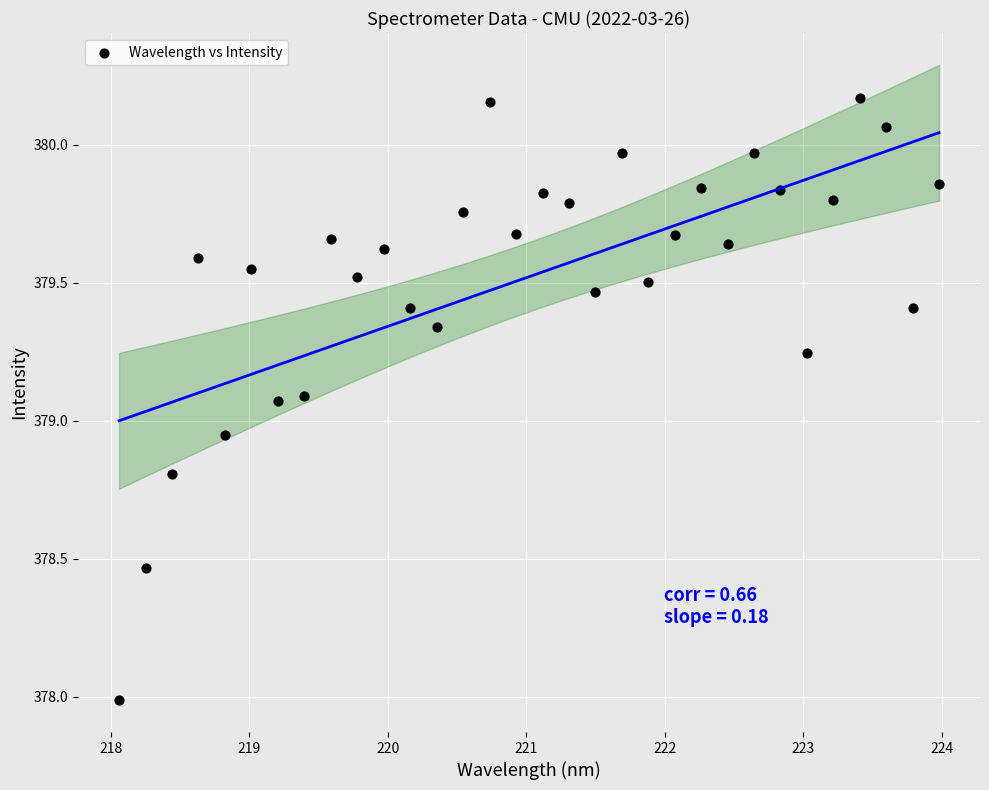

What is the range of X values (max minus min)?

5.9